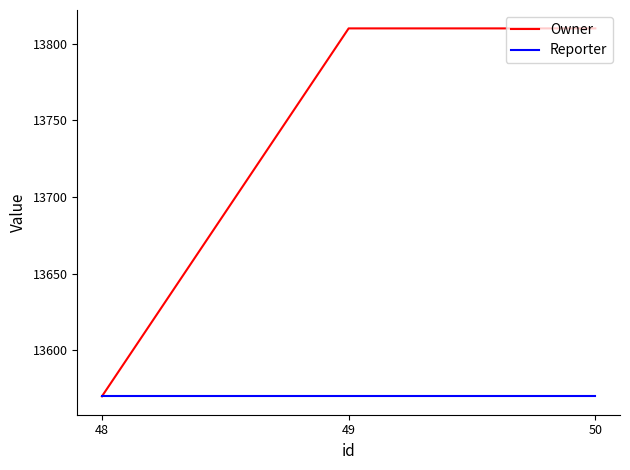

What are all the series names shown in the legend?

Owner, Reporter